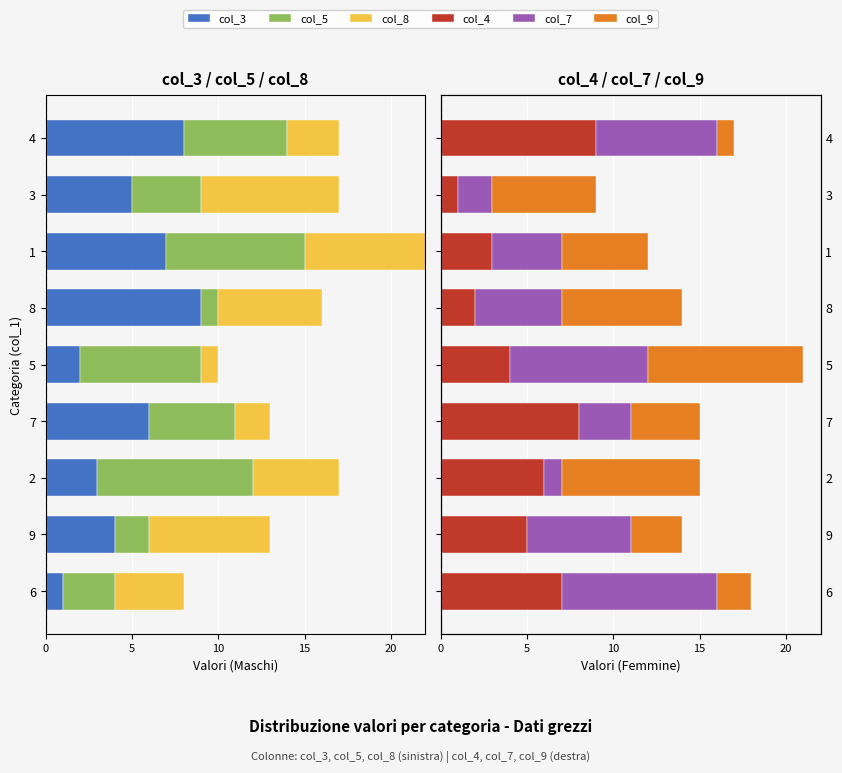

Are the bars horizontal?

Yes